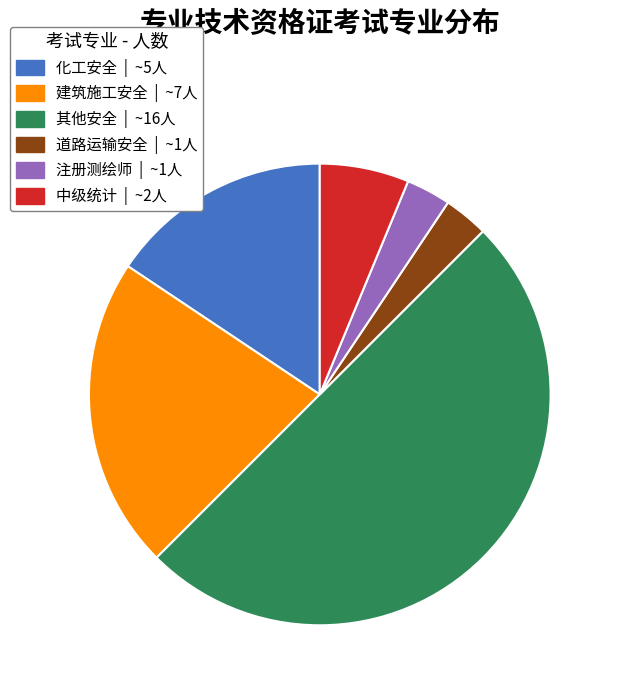

True or false: 注册测绘师 accounts for 9% of the total.

False